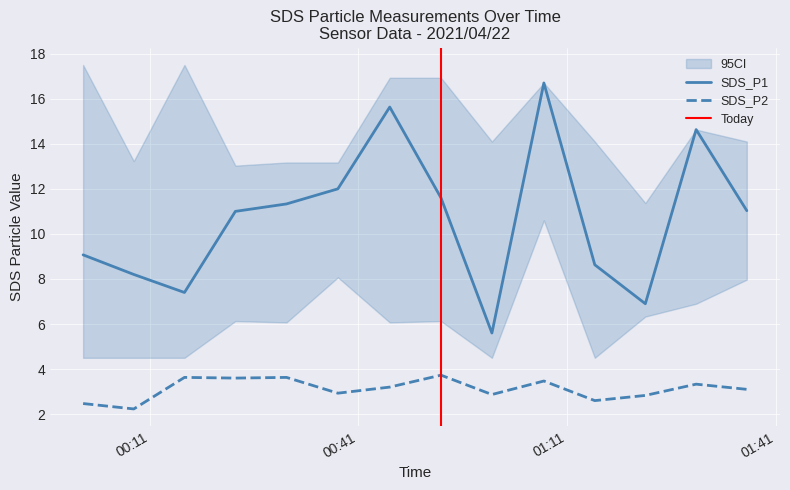

Which series changed the most between 2021/04/22 00:45:31 and 2021/04/22 00:38:04?

SDS_P1